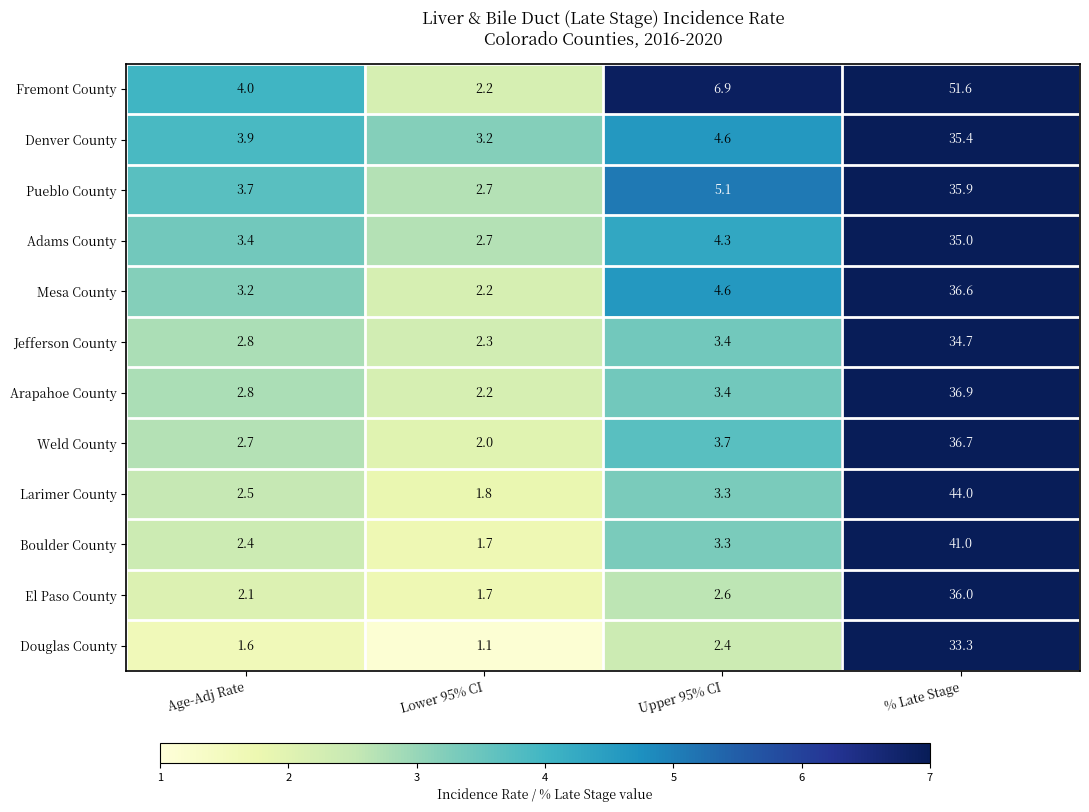

Which series changed the most between Age-Adj Rate and % Late Stage?

Fremont County